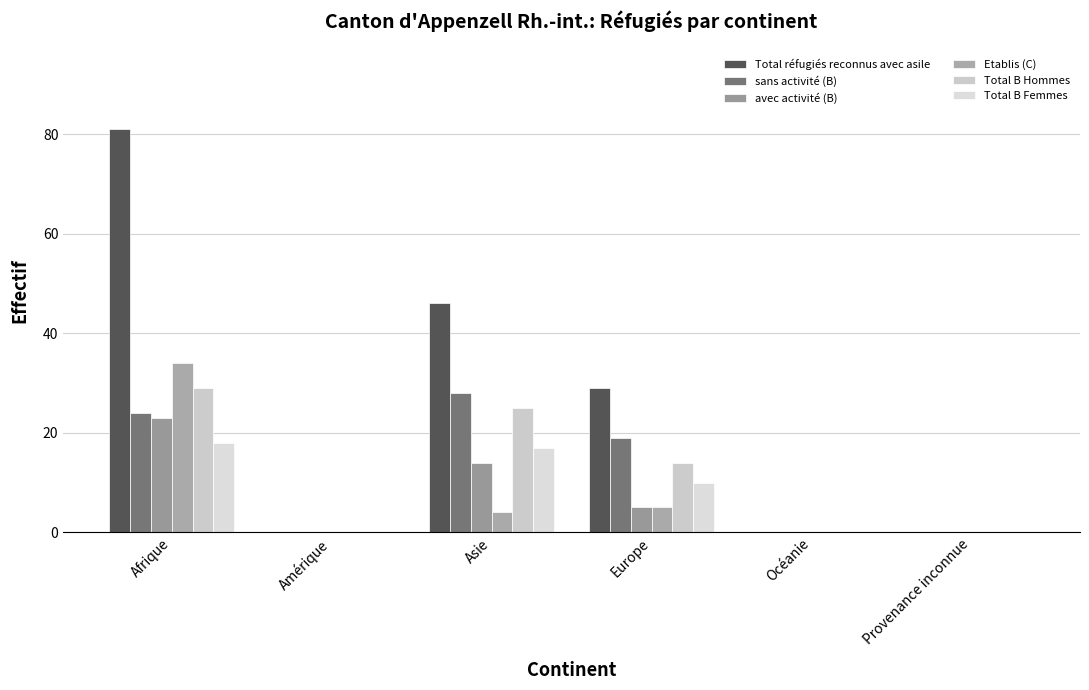

Which series has the largest range (max minus min)?

Total réfugiés reconnus avec asile